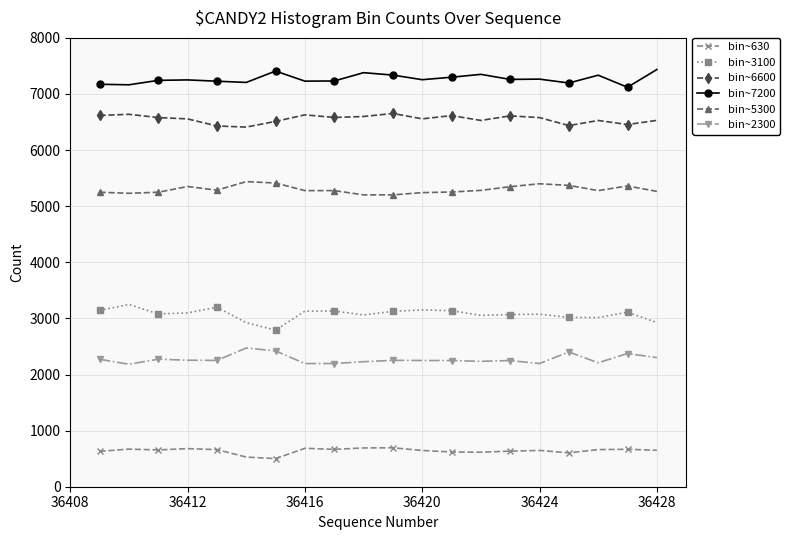

How many lines are shown in the chart?

6